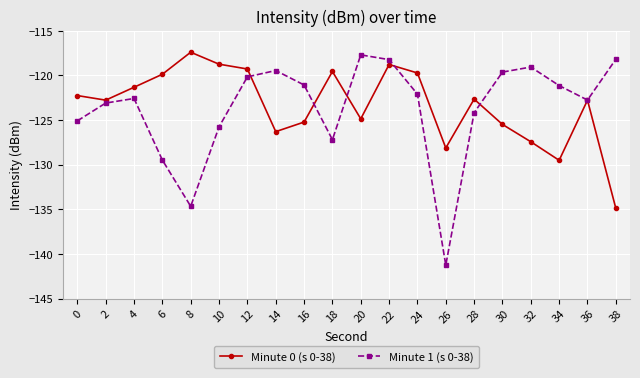

Which series has the widest spread of values?

Minute 1 (s 0-38)